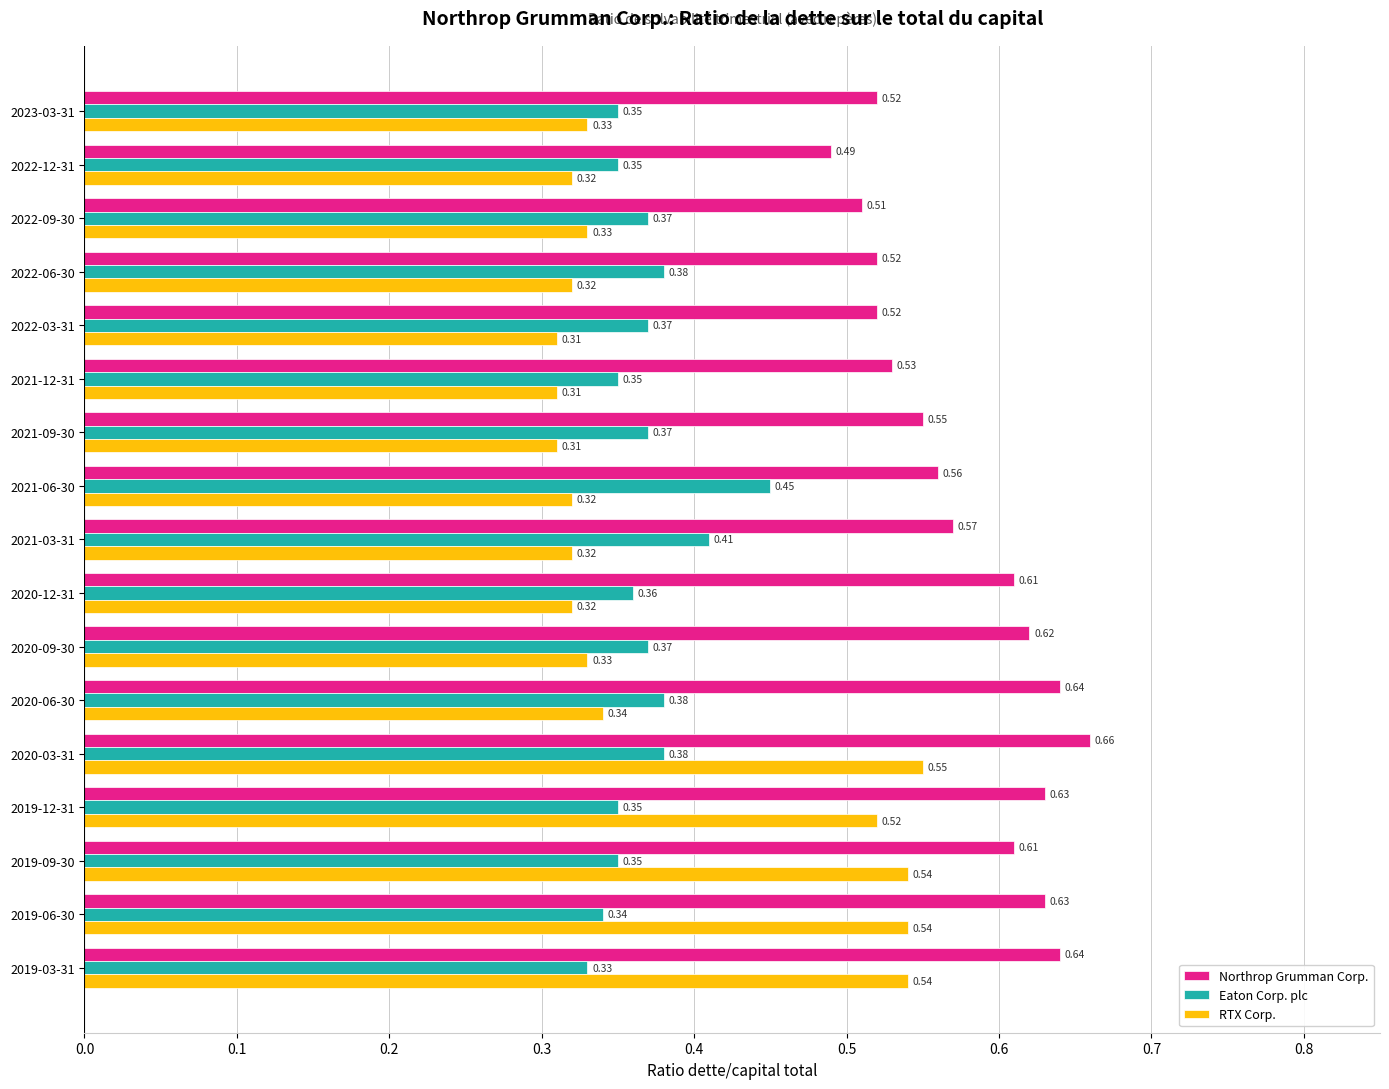

Is the value of RTX Corp. at 2019-06-30 greater than the value of Eaton Corp. plc at 2019-03-31?

Yes